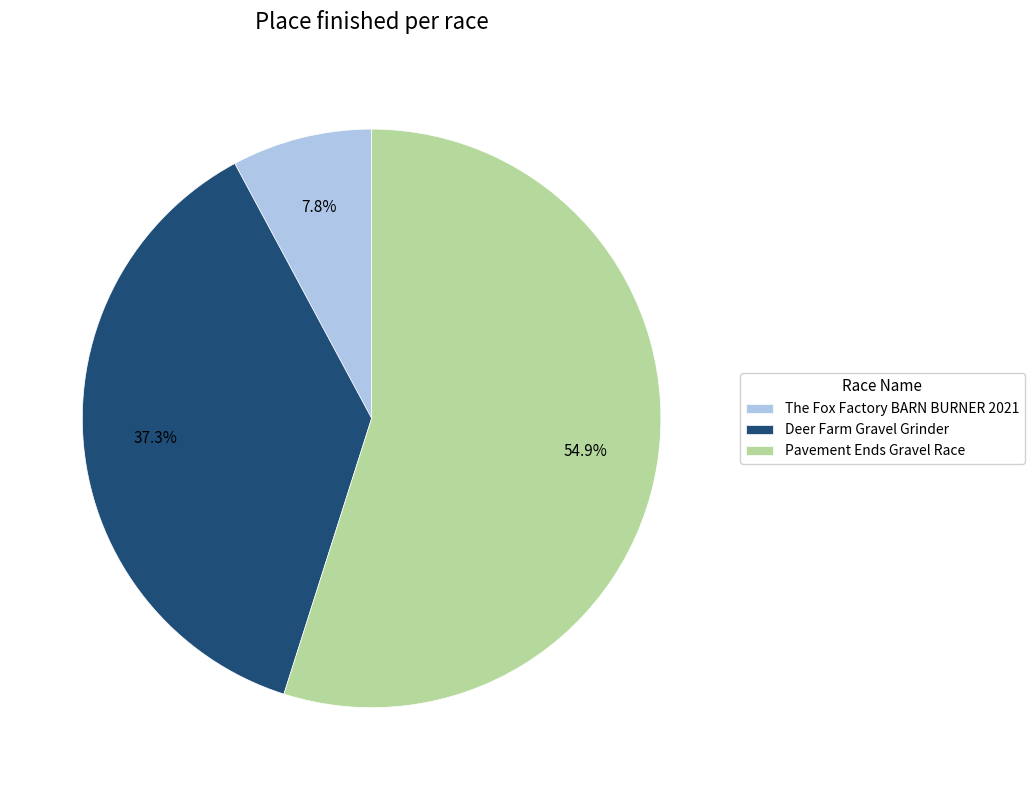

Rank the categories by value from lowest to highest.

The Fox Factory BARN BURNER 2021, Deer Farm Gravel Grinder, Pavement Ends Gravel Race